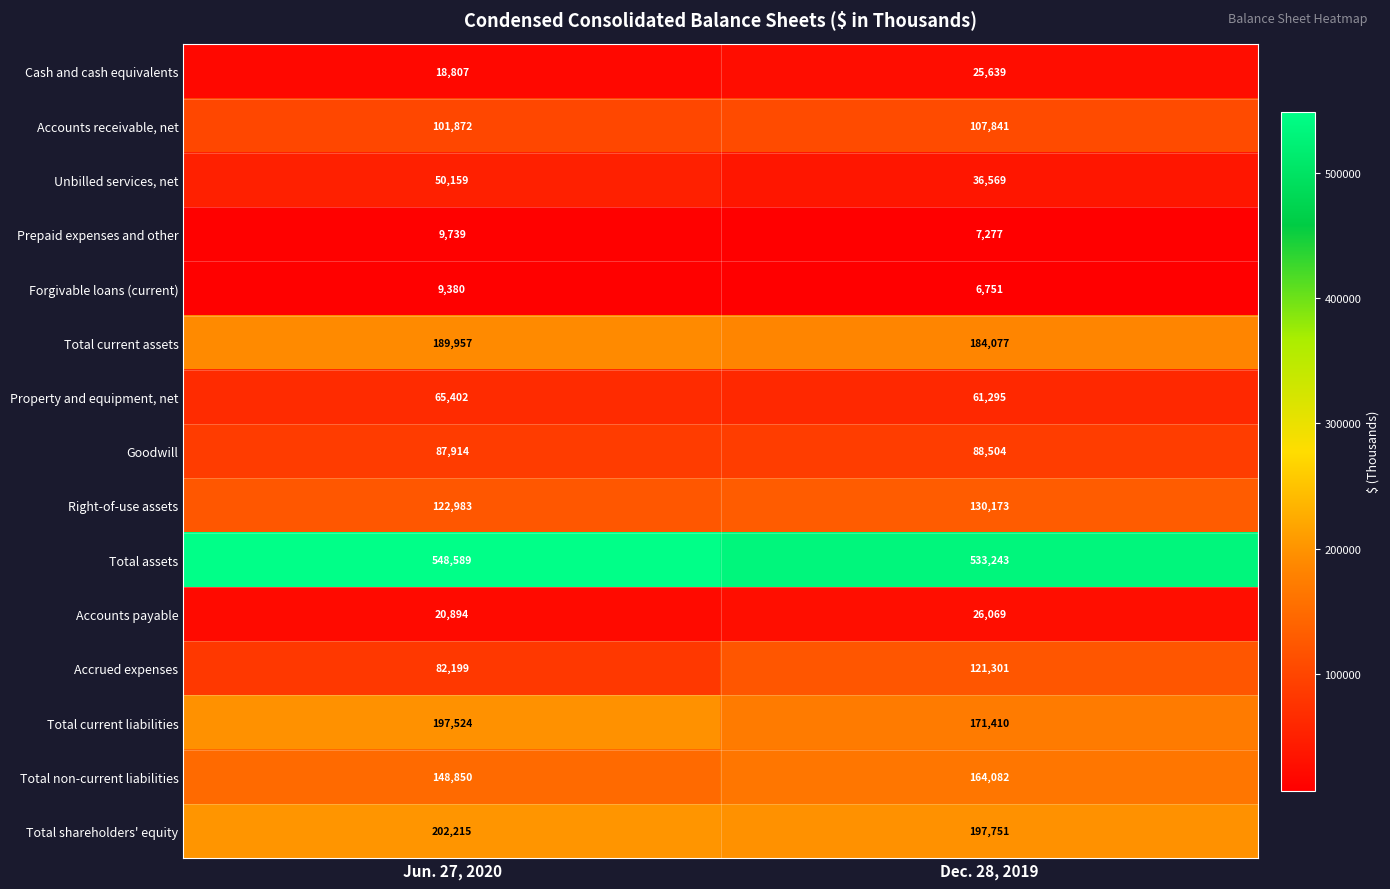

At how many categories does at least one series exceed 299923?

2